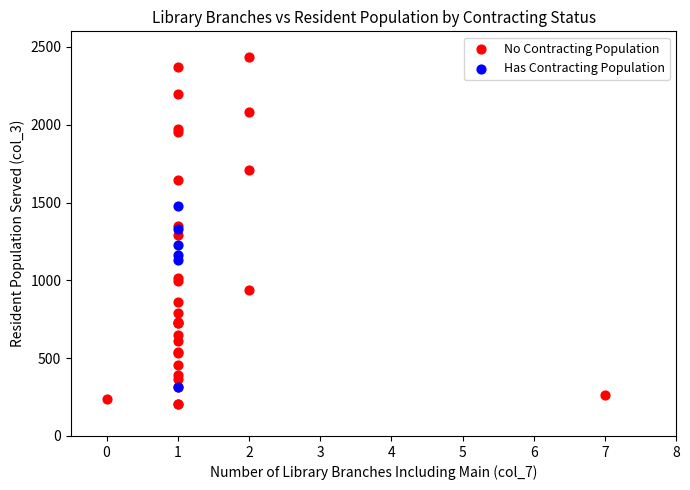

Which series has the largest Y range (max minus min)?

No Contracting Population